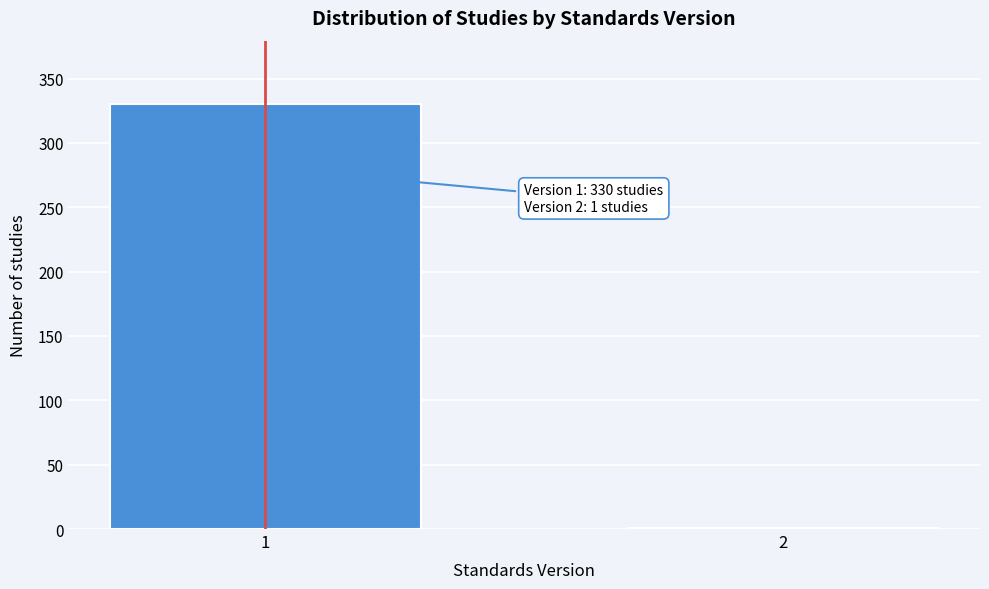

Reading right to left, what are all the values shown in this chart?

2=1	1=330